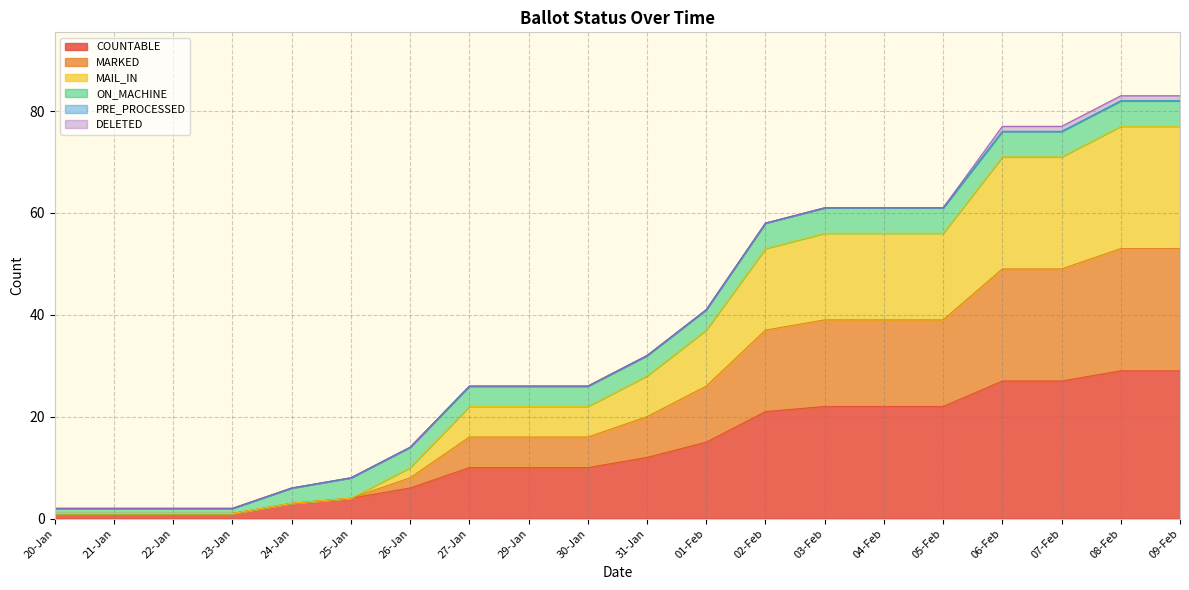

Is it true that MAIL_IN equals 4 at 25-Jan?

True